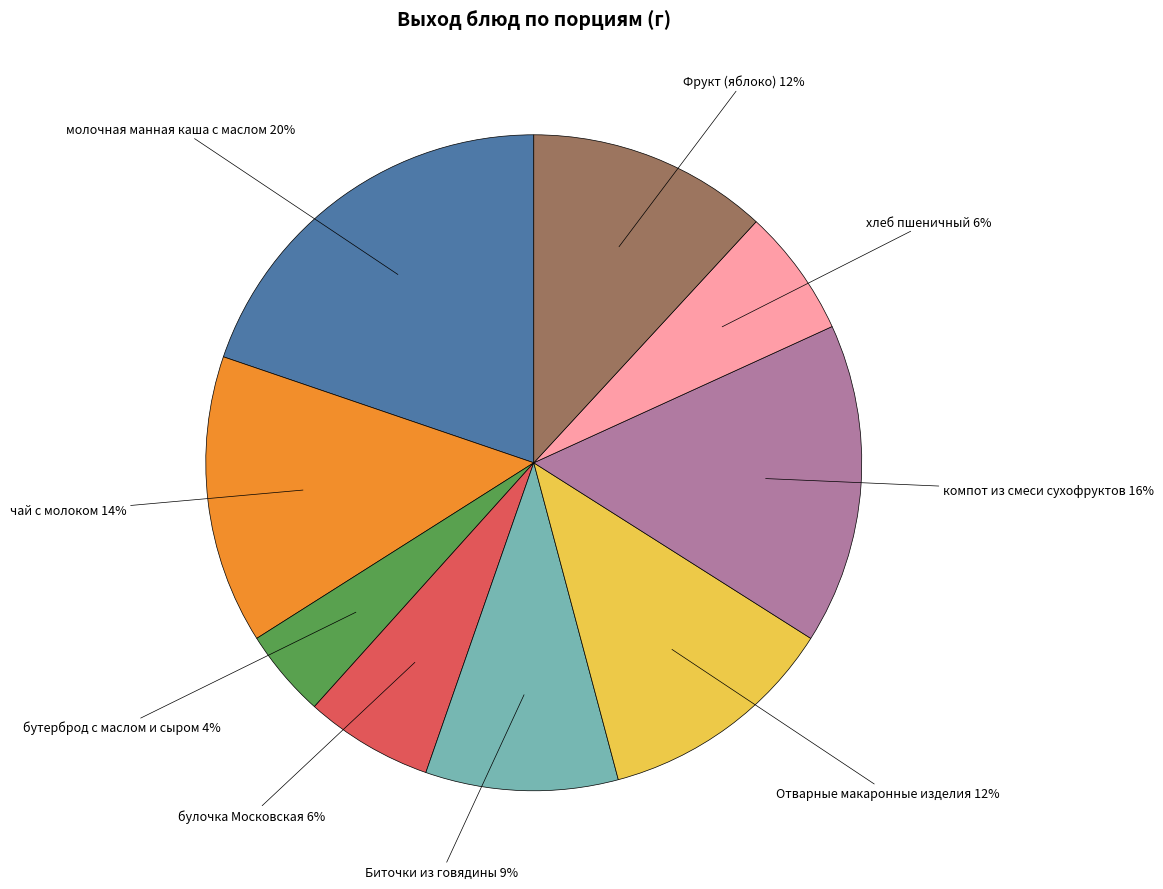

To the nearest percent, what is the average slice percentage?

11%